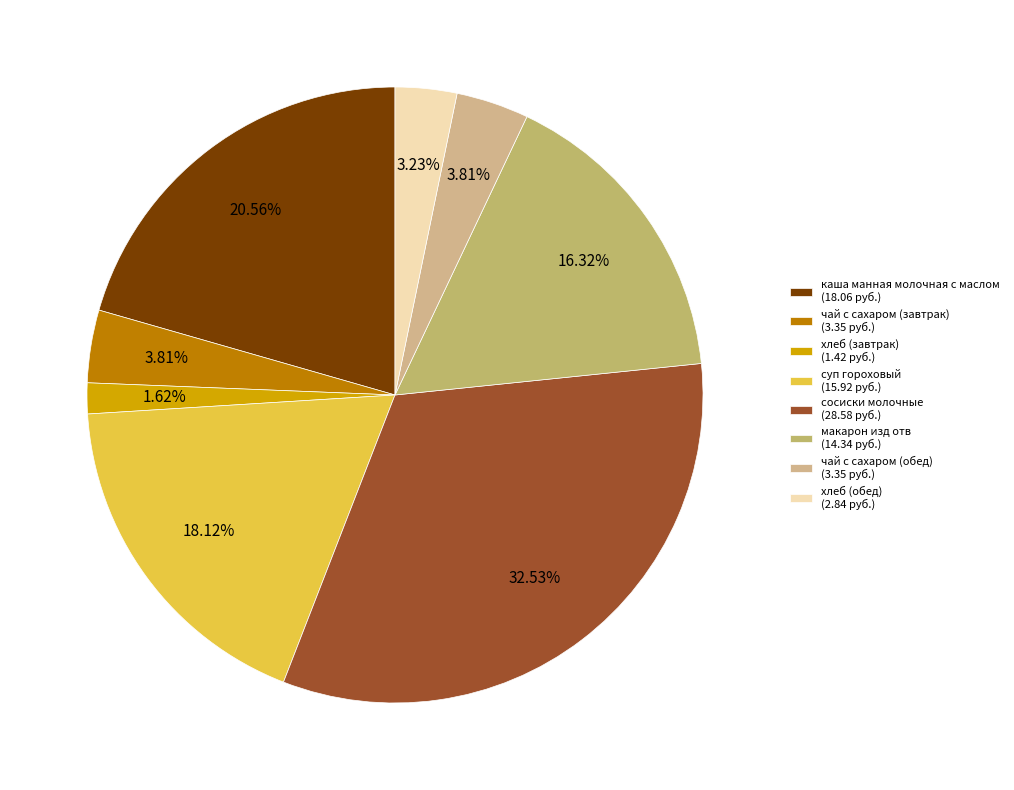

To the nearest percent, what percentage of the pie is суп гороховый?

18%